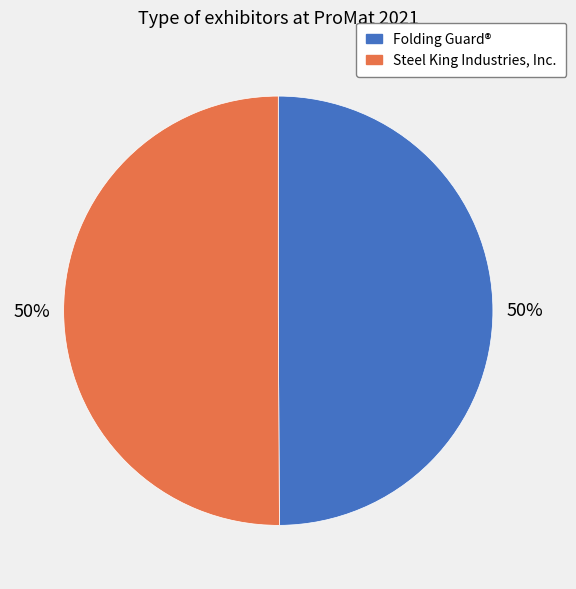

To the nearest percent, what is the average slice percentage?

50%